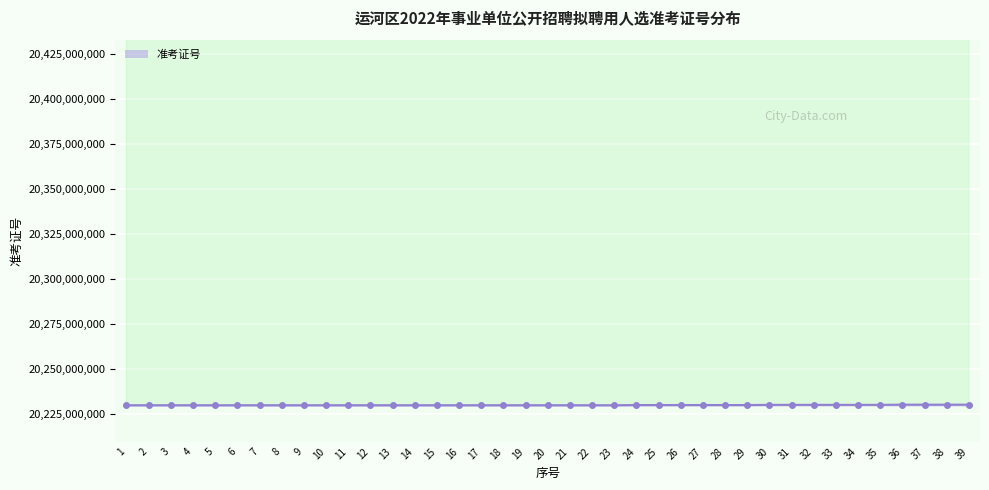

Between 2 and 24, which is larger?

24